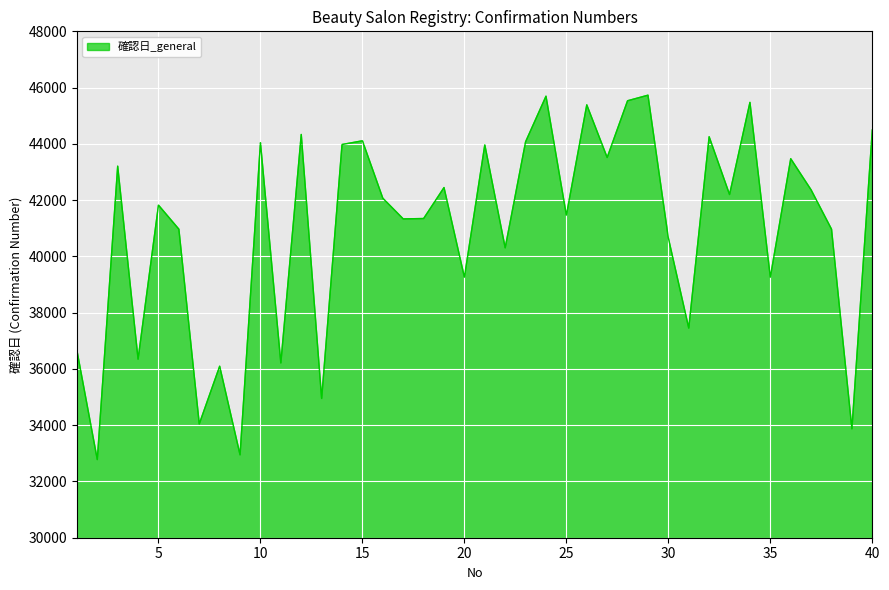

What is the smallest value displayed?

32778